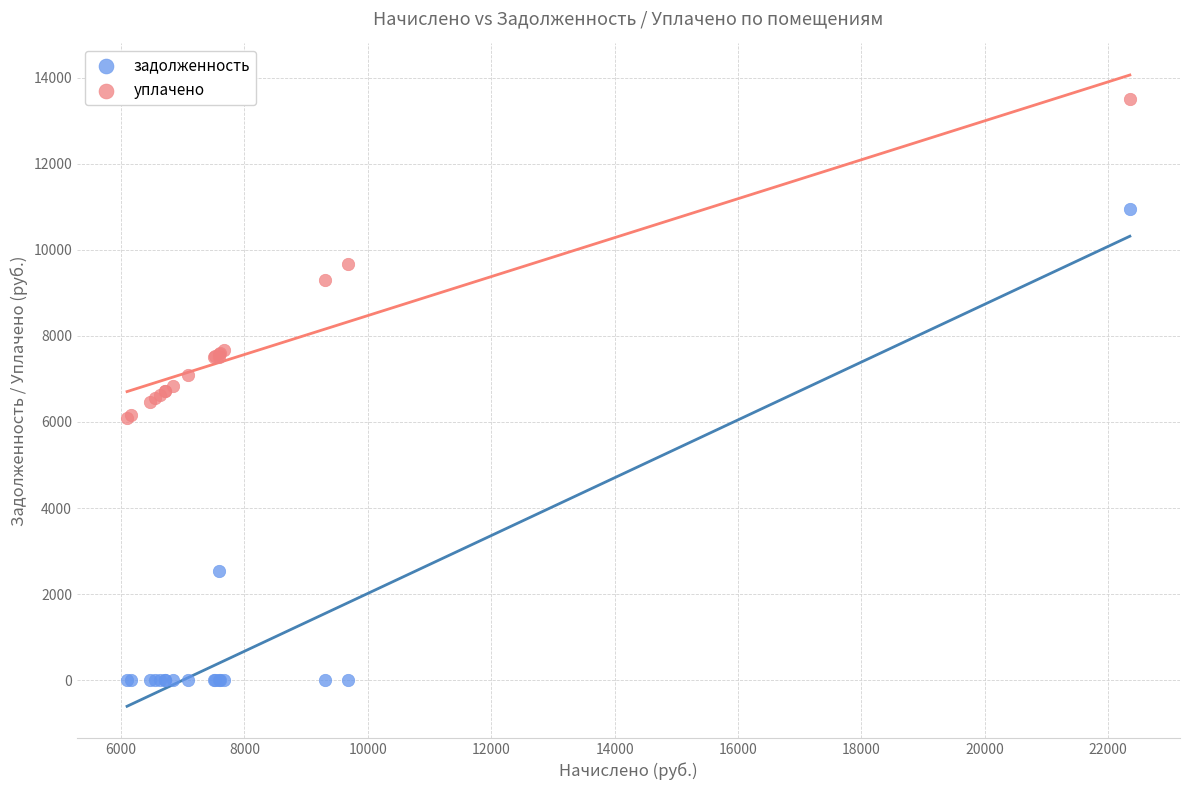

Which series has the largest Y range (max minus min)?

задолженность